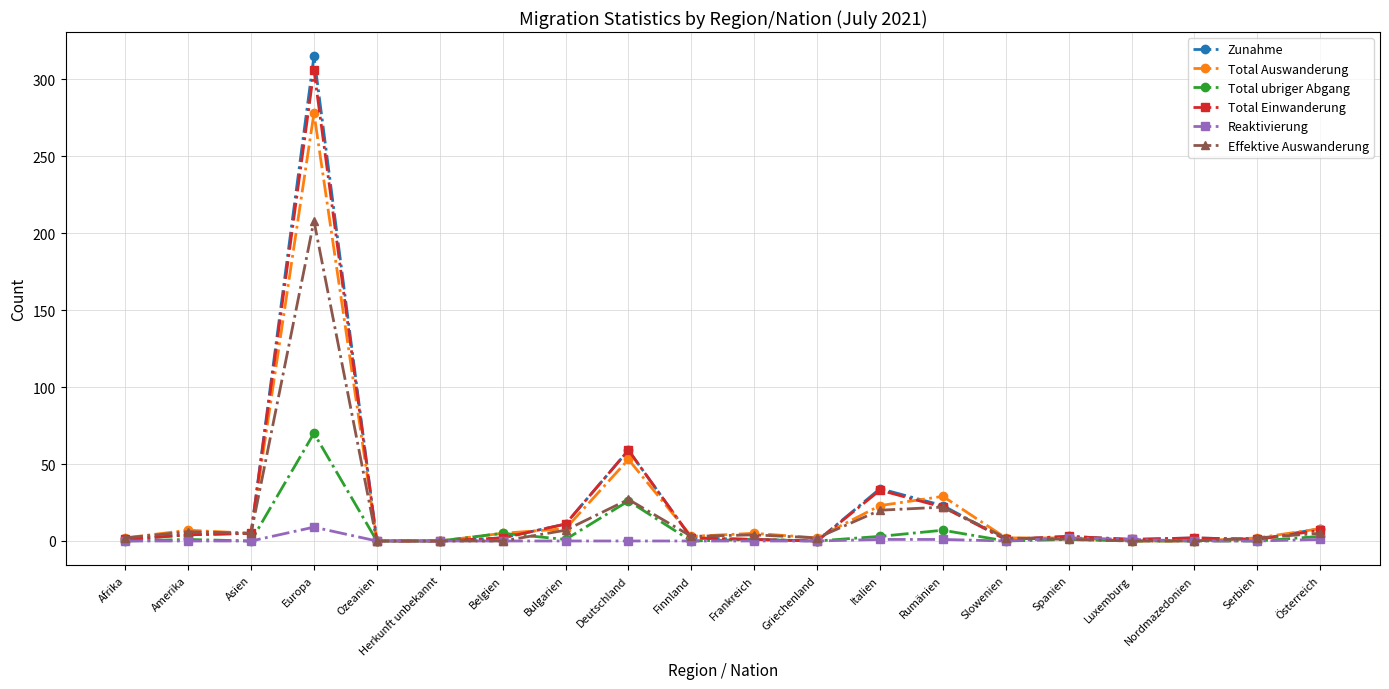

True or false: Total Auswanderung has more than 1 interior local peaks.

True